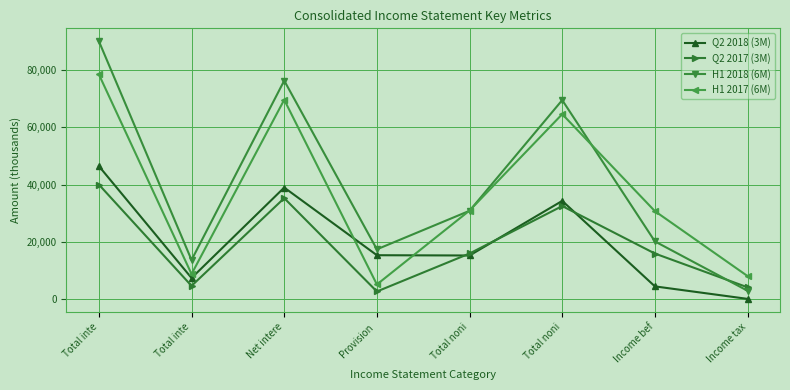

What is the difference between the maximum and second lowest values in the Q2 2018 (3M) series?

41912